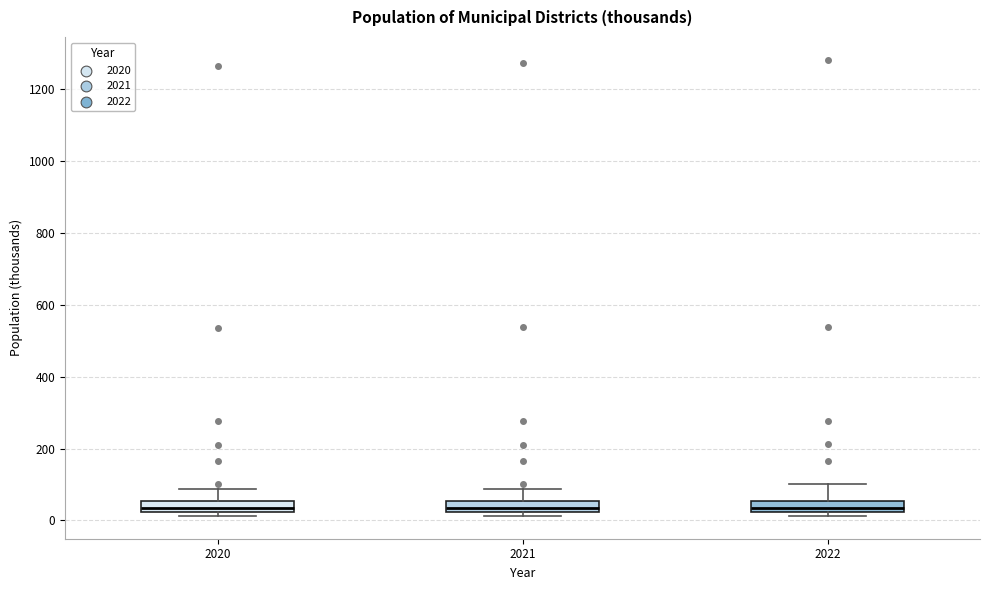

Where is the upper edge of the box at x = 2022 on the y-axis? The values are not printed on the chart, so give them approximately, as read against the axis.

60